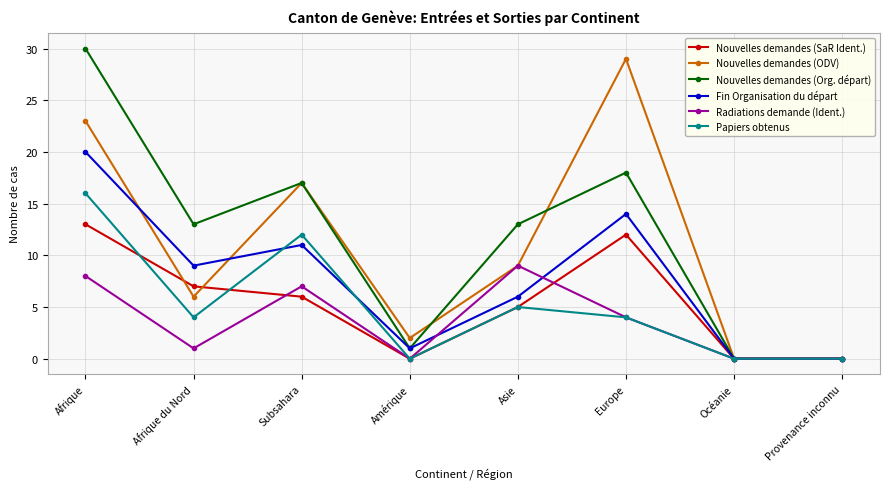

What is the label of the 6th point from the left?

Europe